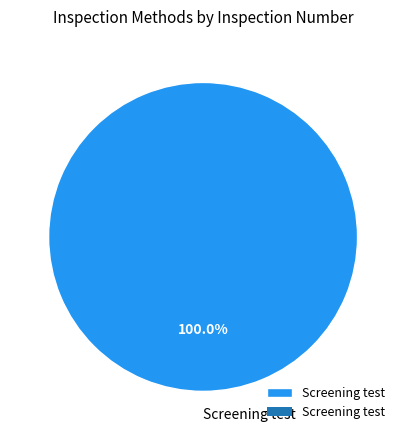

What percentage is the Screening test slice, to the nearest percent?

100%